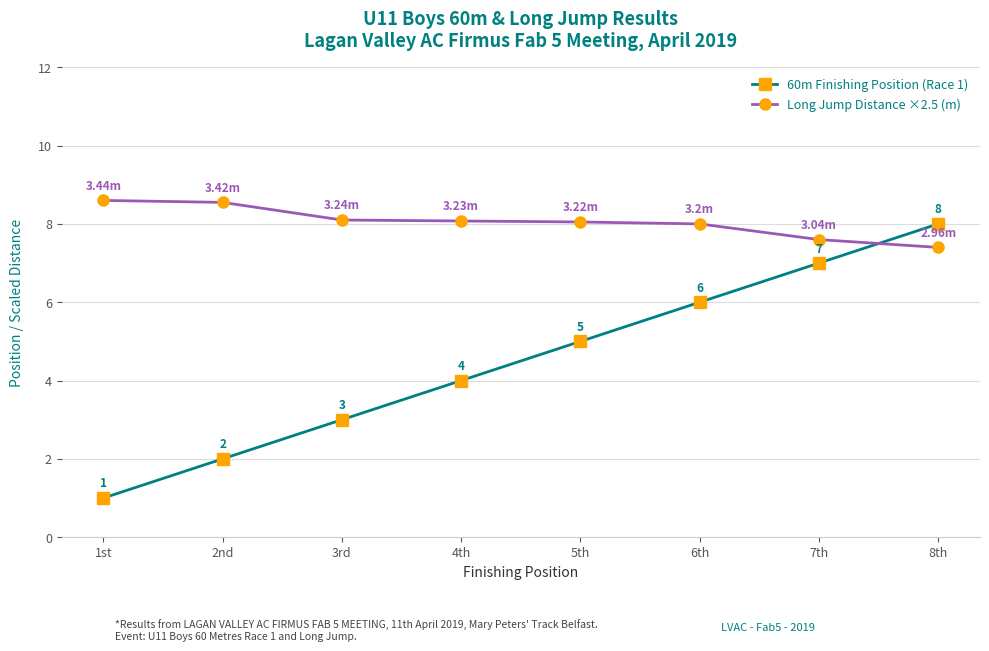

The value of Long Jump Distance ×2.5 (m) at 4th is 8.1. True or false?

True